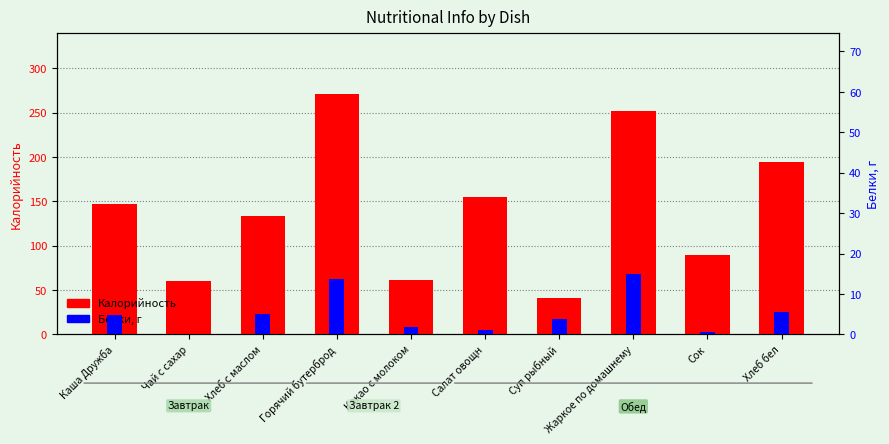

The Калорийность series shows 252.4 at Жаркое по домашнему. True or false?

True